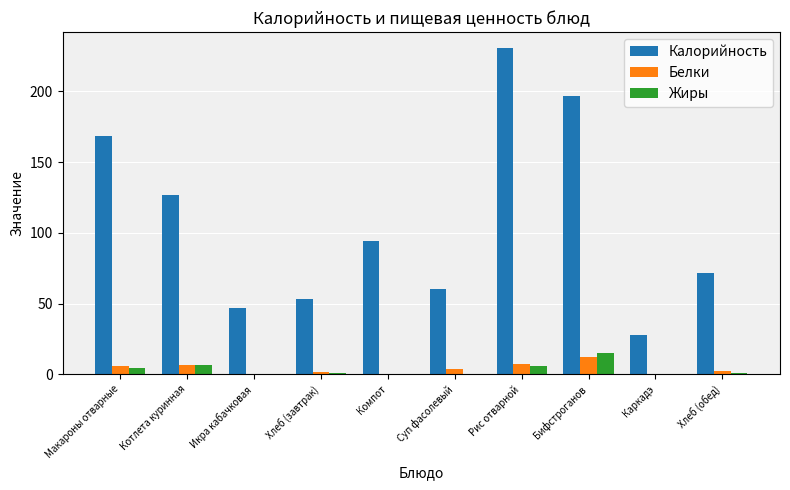

Is it true that Белки equals 11.9 at Бифстроганов?

True